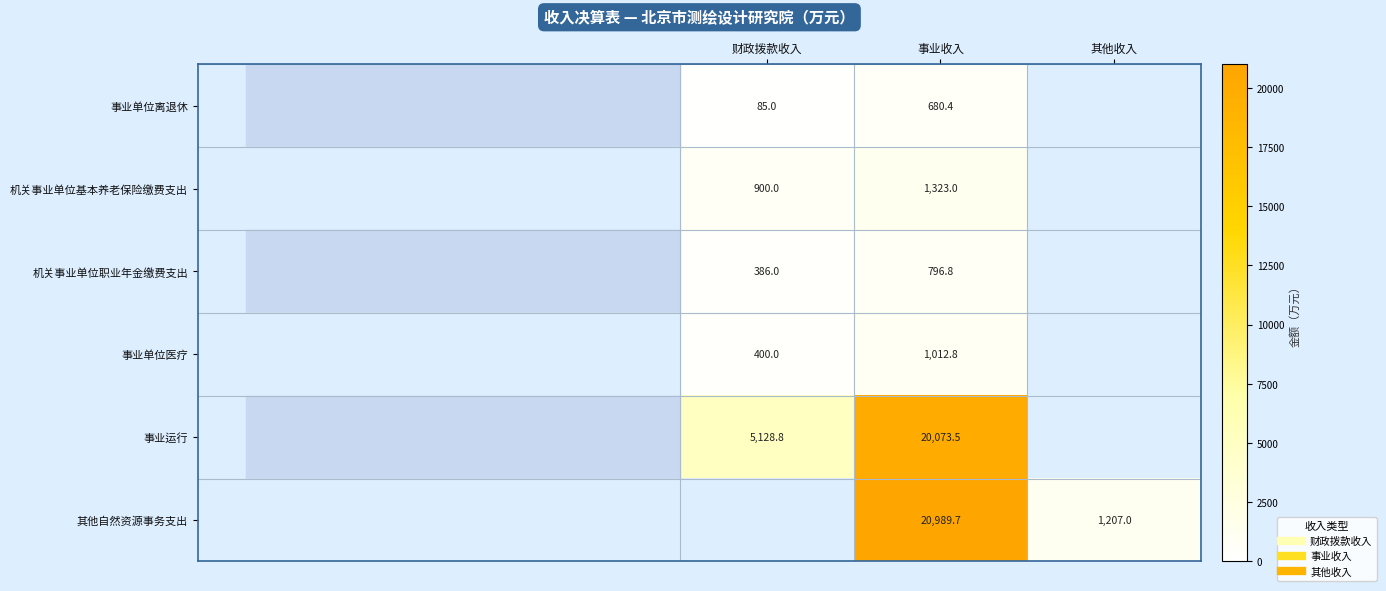

How many positive values does the 事业单位医疗 series have?

2